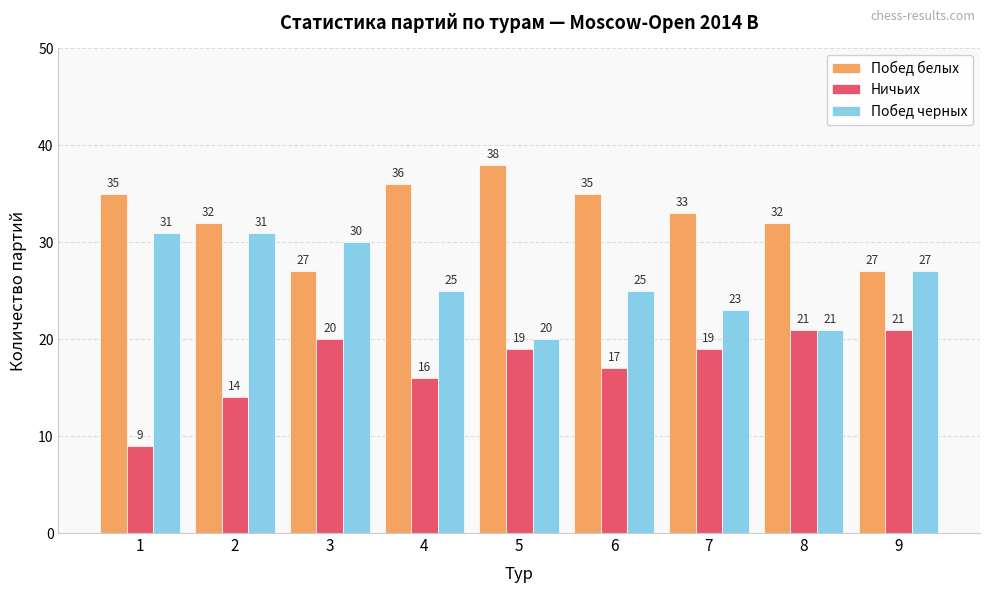

Rank the series by their maximum value, from highest to lowest.

Побед белых, Побед черных, Ничьих